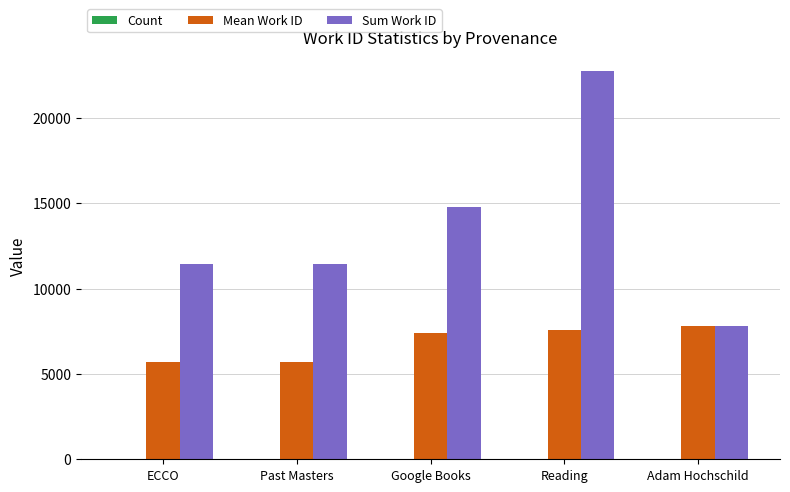

At which category is the sum across all series the highest?

Reading